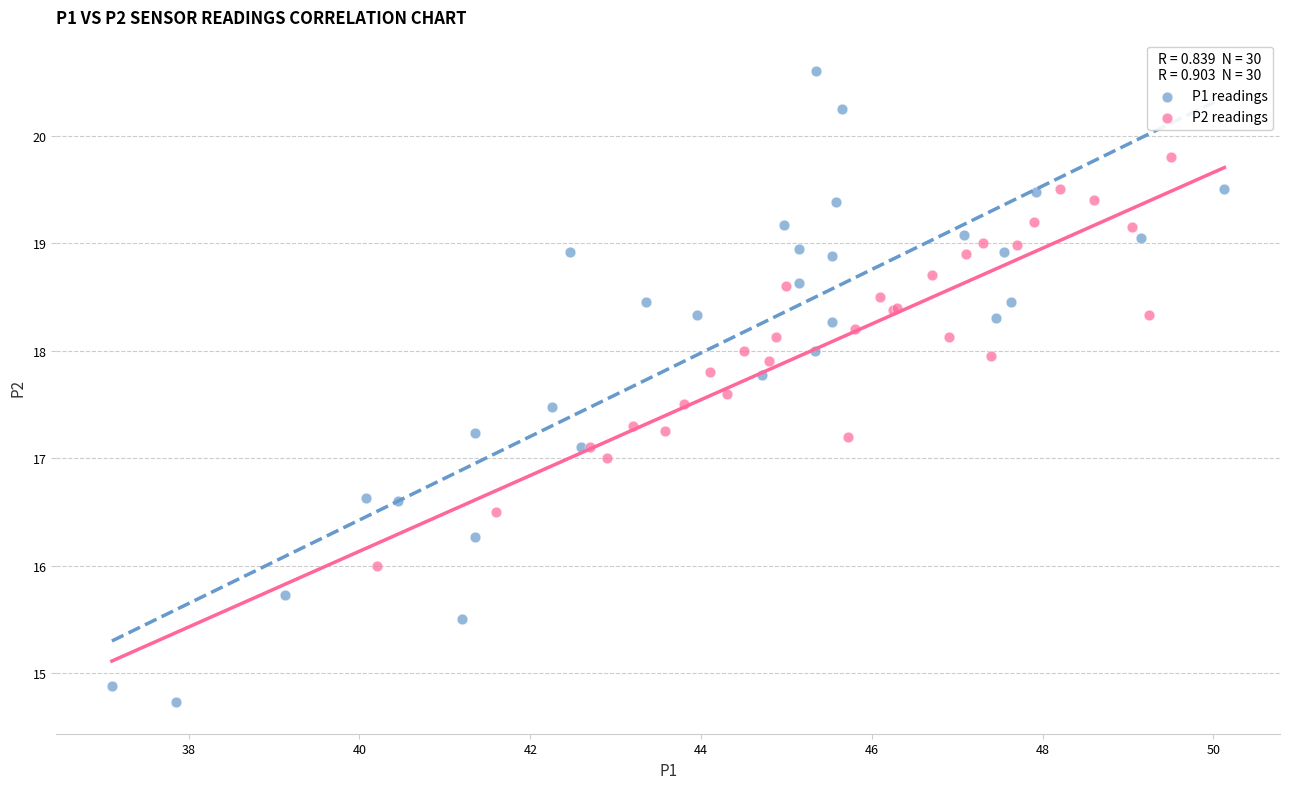

Which series has the largest Y range (max minus min)?

P1 readings